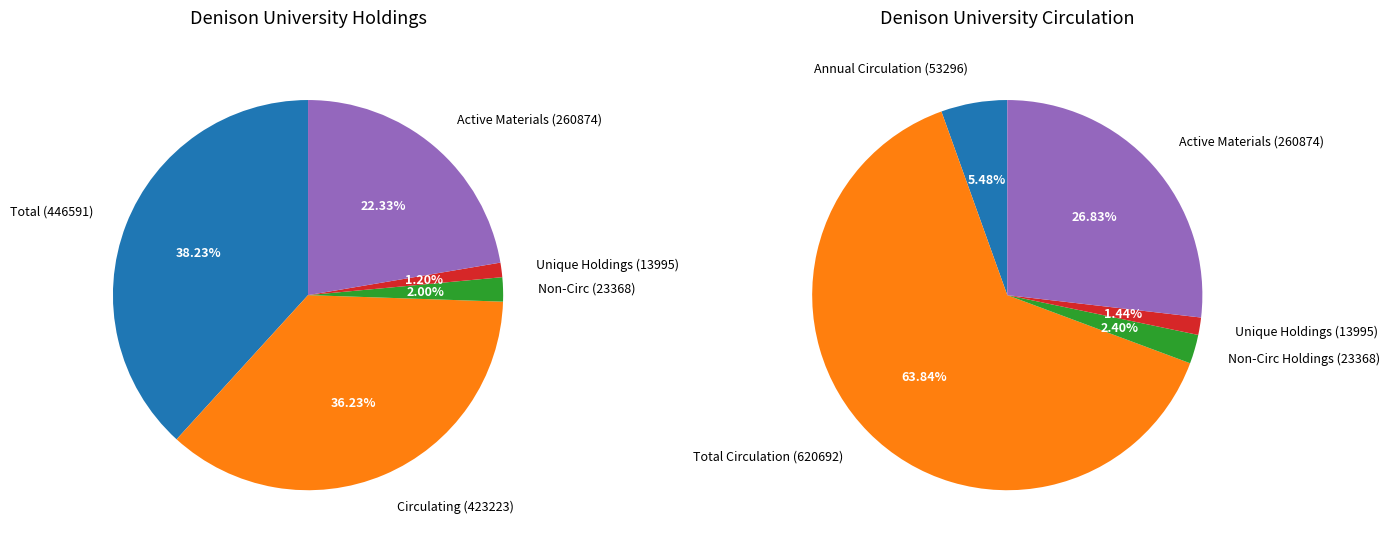

Is Unique Holdings the majority of the pie?

No